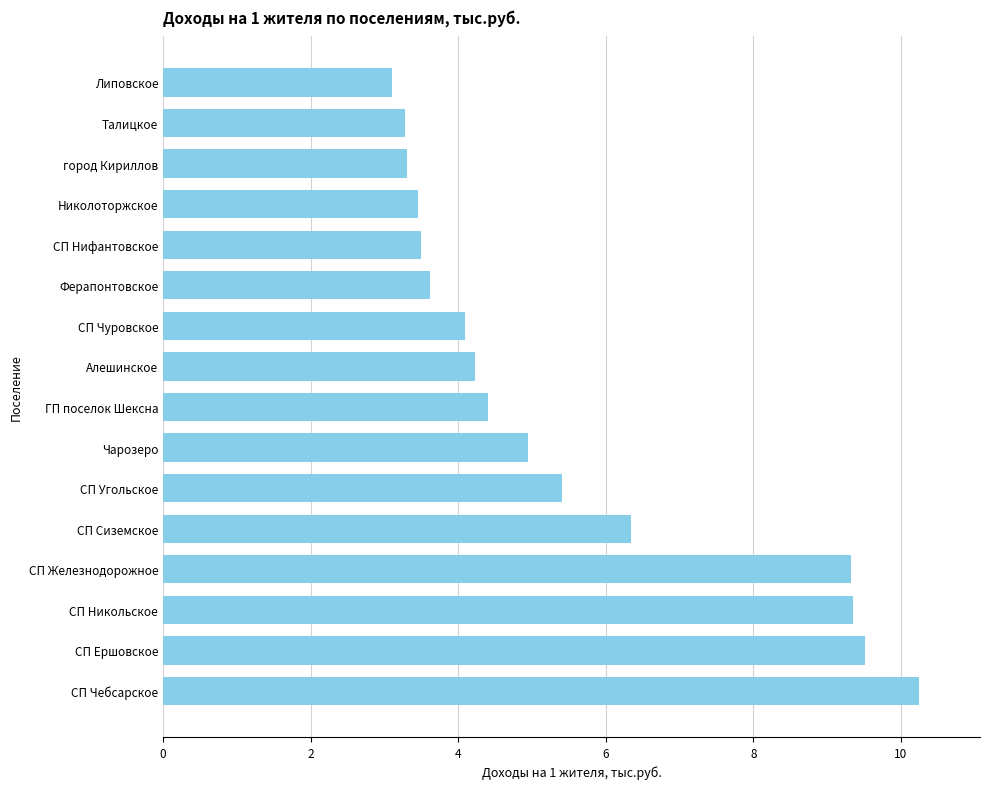

Between ГП поселок Шексна and Чарозеро, which is larger?

Чарозеро